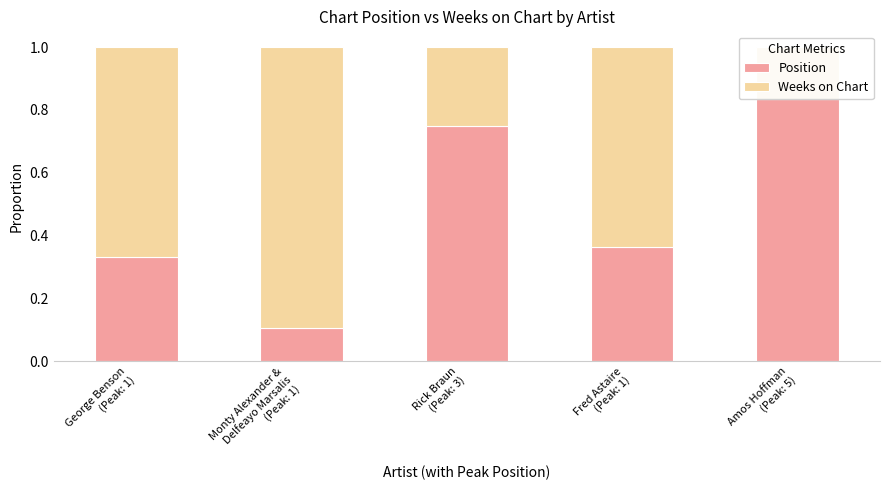

Between Fred Astaire
(Peak: 1) and Amos Hoffman
(Peak: 5), which series saw the biggest shift?

Weeks on Chart